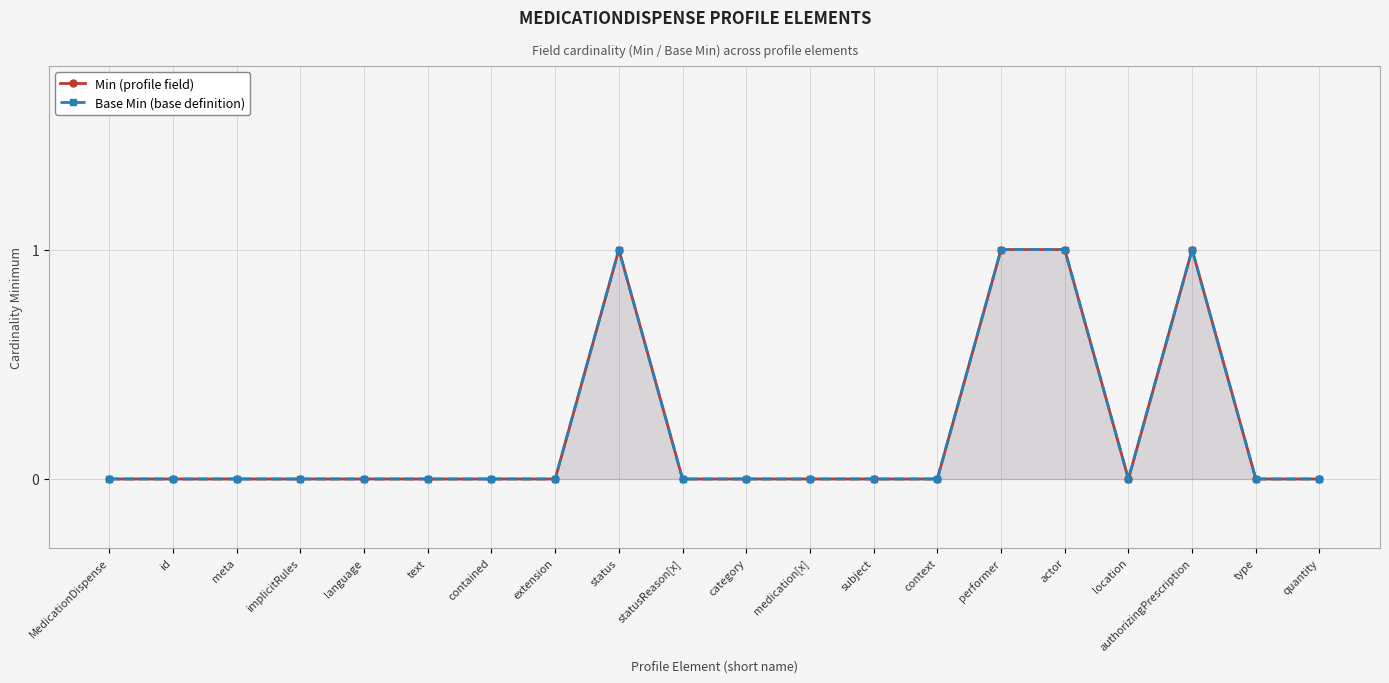

What is the difference between the maximum and minimum values in the Base Min (base definition) series?

1